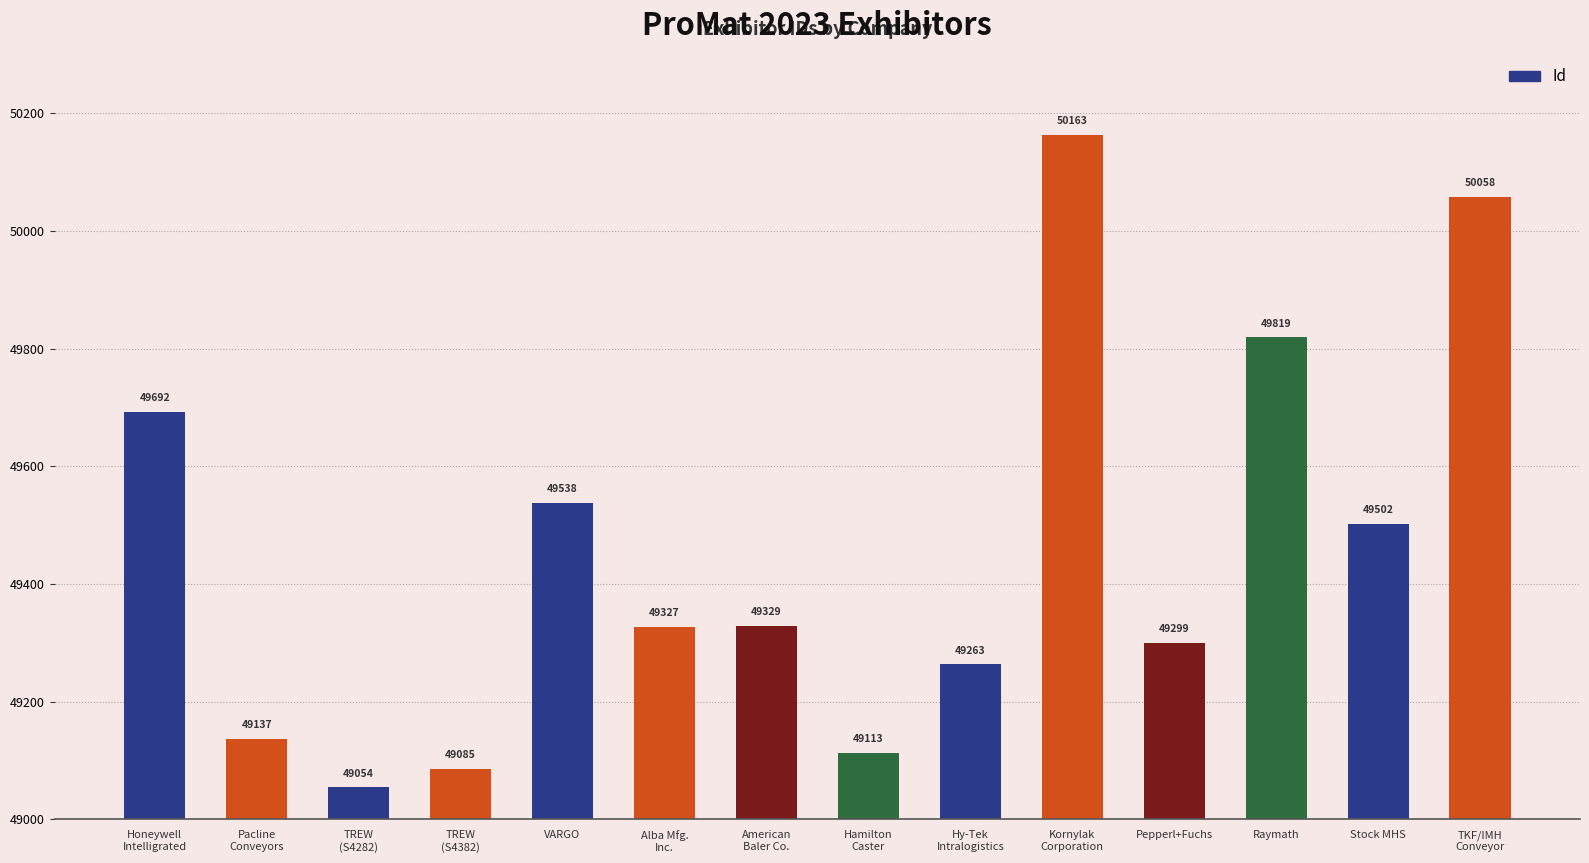

What is the change in value from Honeywell
Intelligrated to VARGO?

-154